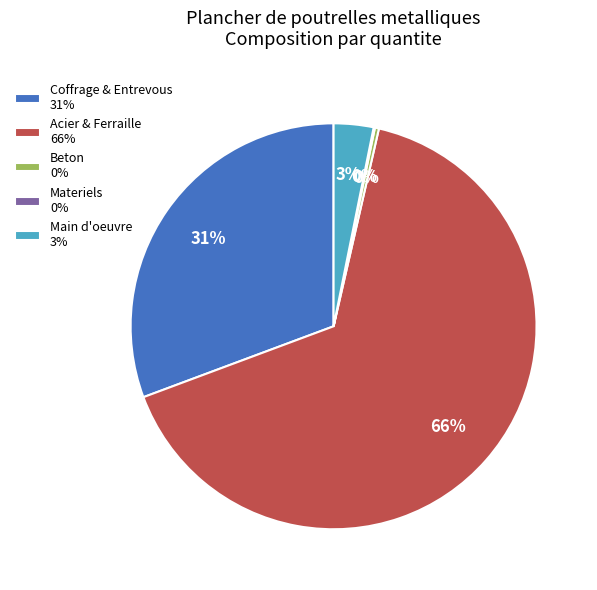

Is there any slice that represents more than half of the pie?

Yes